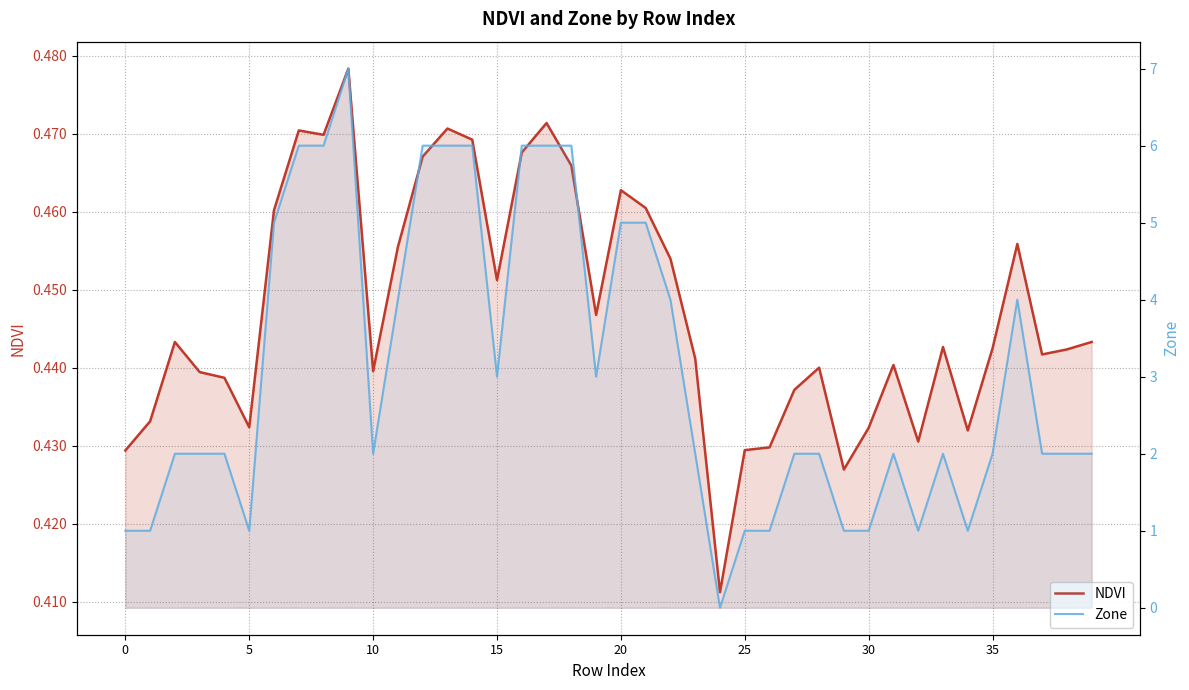

Which series changed the most between 19 and 29?

Zone